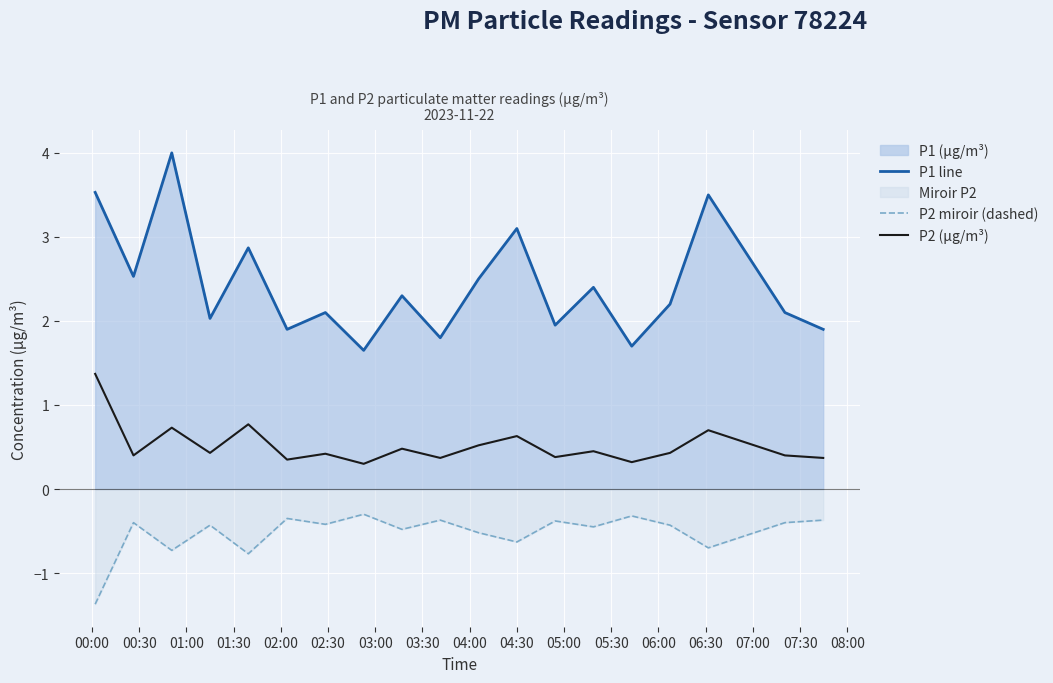

Rank the series by their maximum value, from highest to lowest.

P1 line, P2 (µg/m³), P2 miroir (dashed)